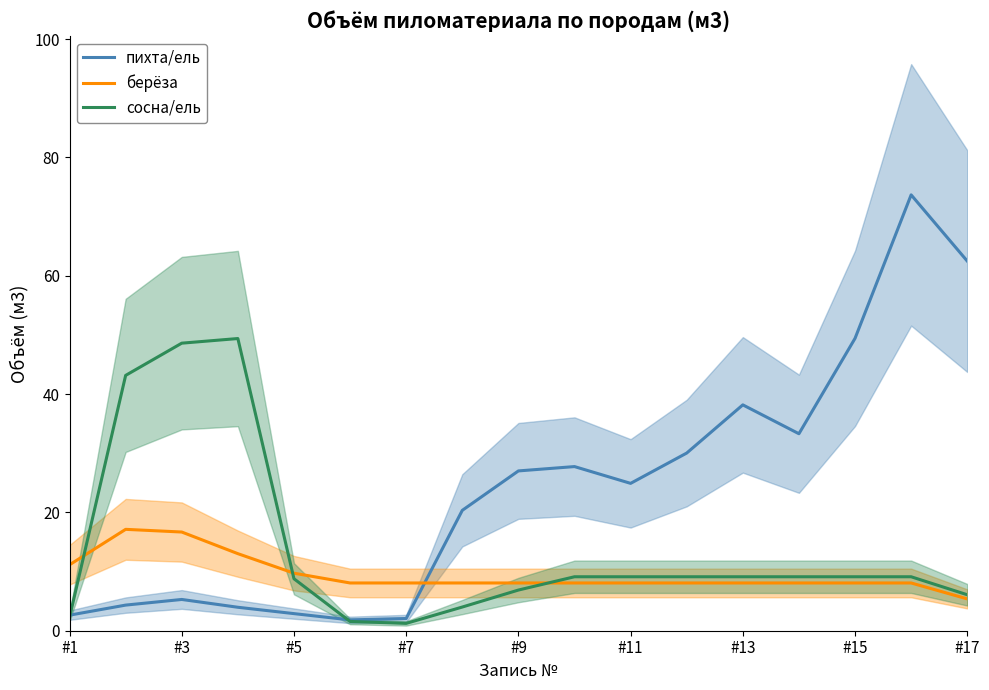

How many lines are shown in the chart?

3